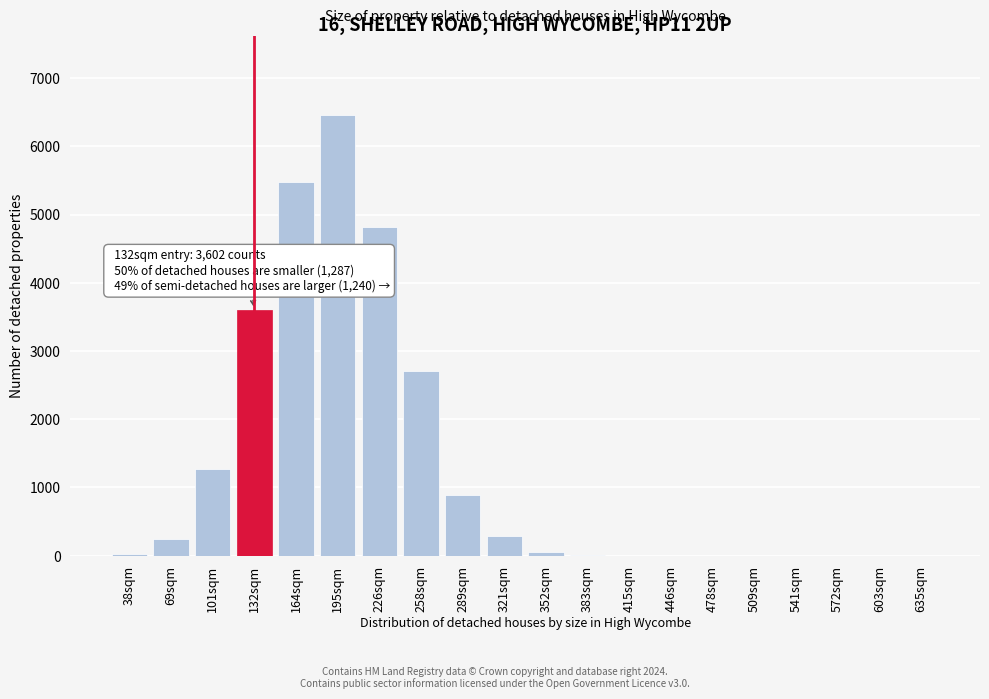

The value at 289sqm is 885. True or false?

True